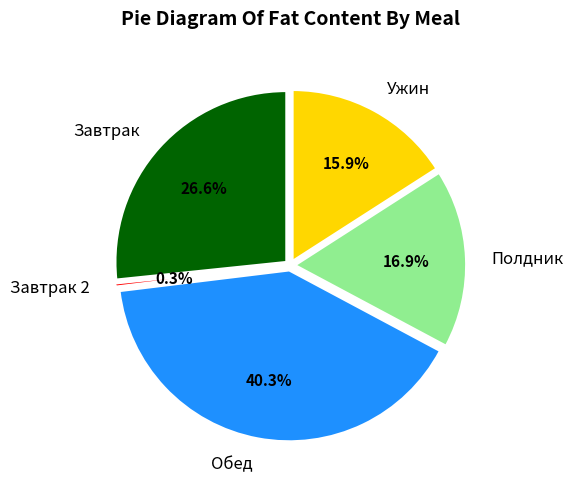

Which category has the smallest portion of the pie?

Завтрак 2